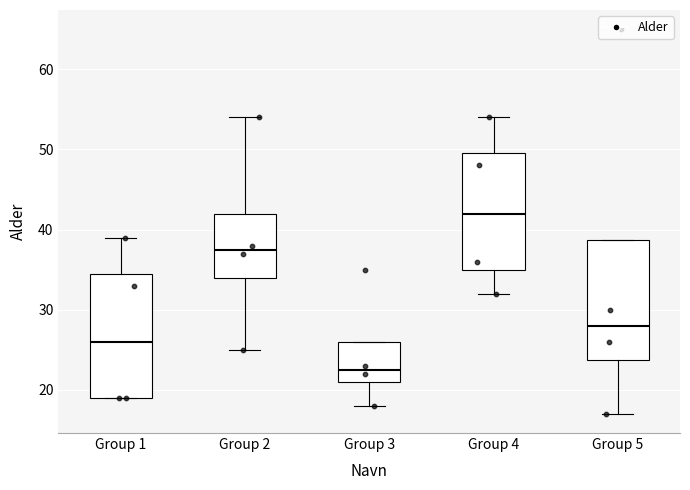

Where does the median line of the box for Group 4 sit on the y-axis? The values are not printed on the chart, so give them approximately, as read against the axis.

42